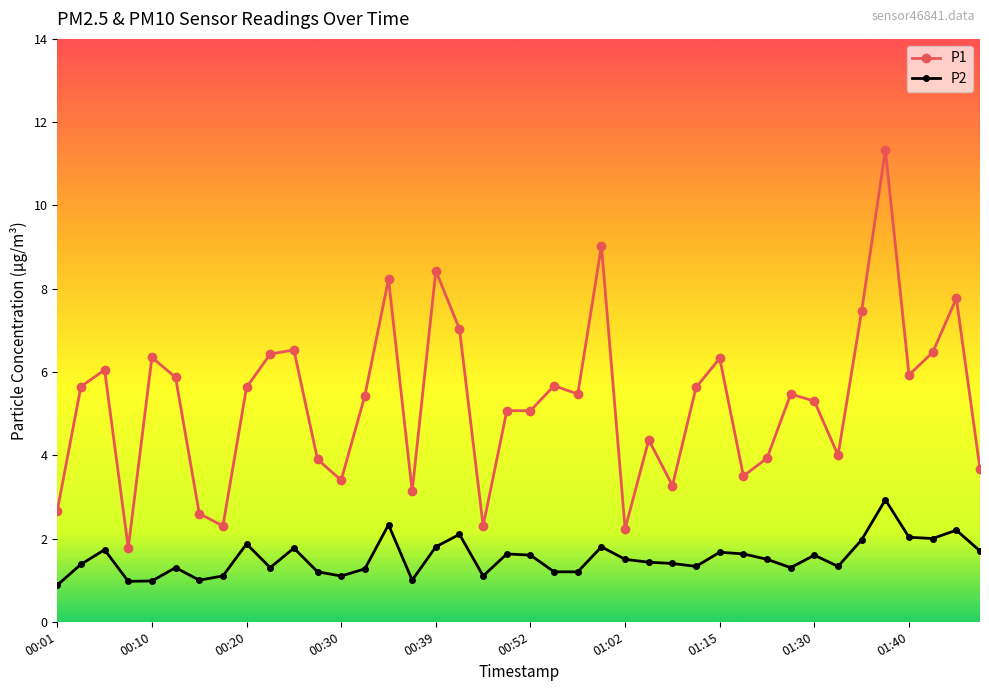

Which series has the largest total across all categories?

P1